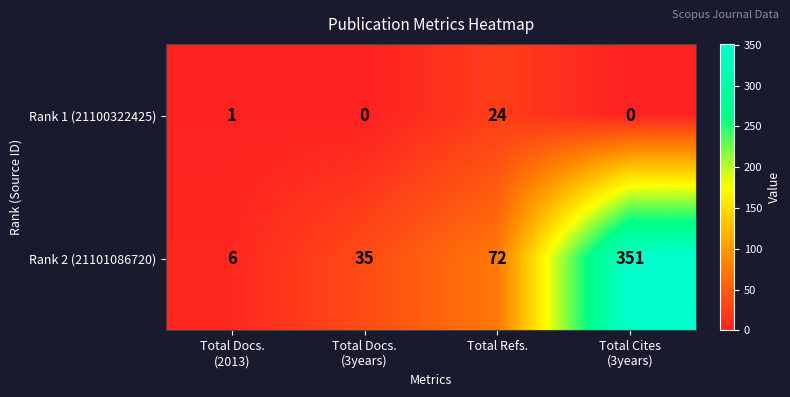

What is the spread (max minus min) of values at Total Refs.?

48